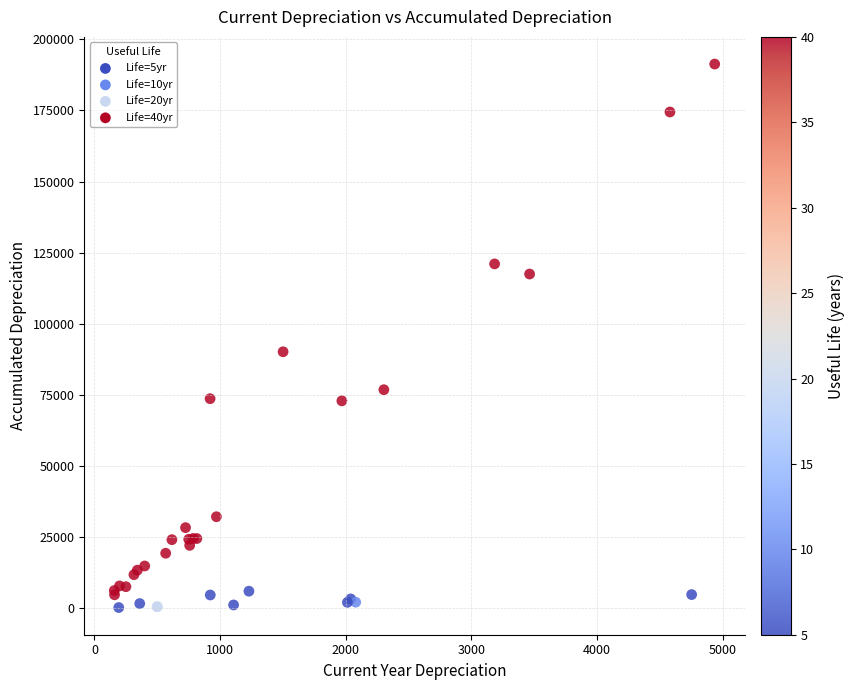

What Y value in the scatter plot is closest to 95762?

90147.0